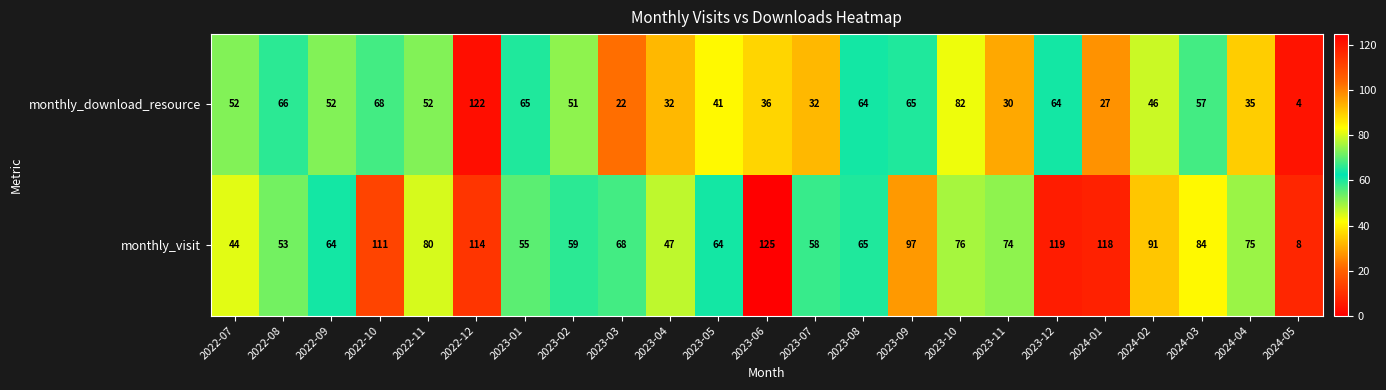

True or false: monthly_visit has a value of 114 at 2022-12.

True